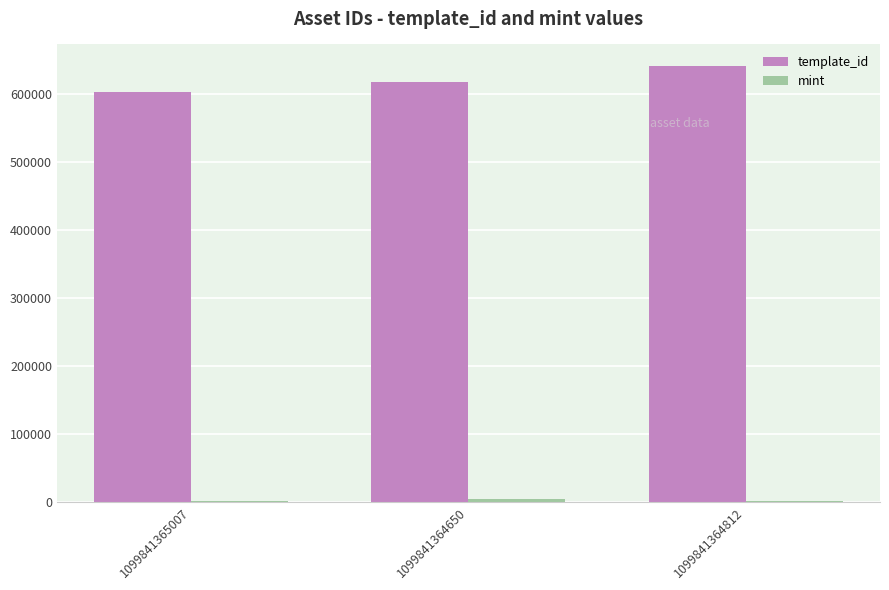

How many data points does each series have?

3